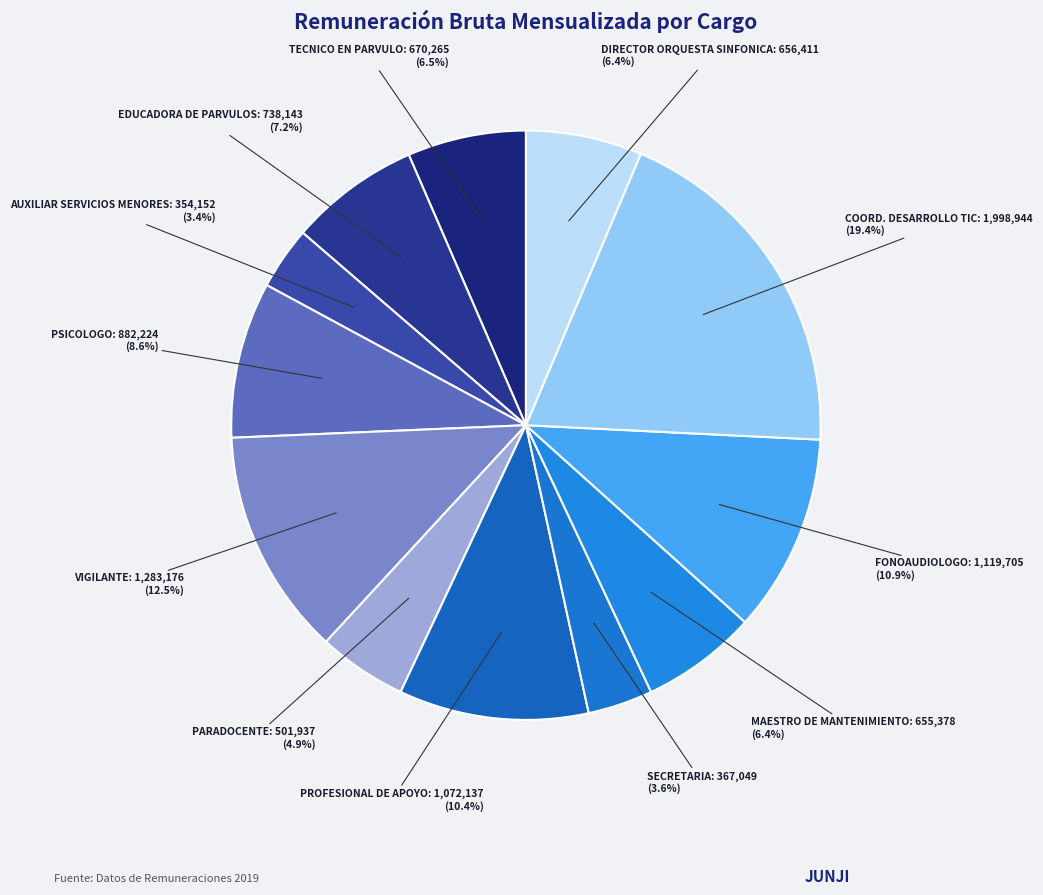

Is there a majority slice in this chart?

No